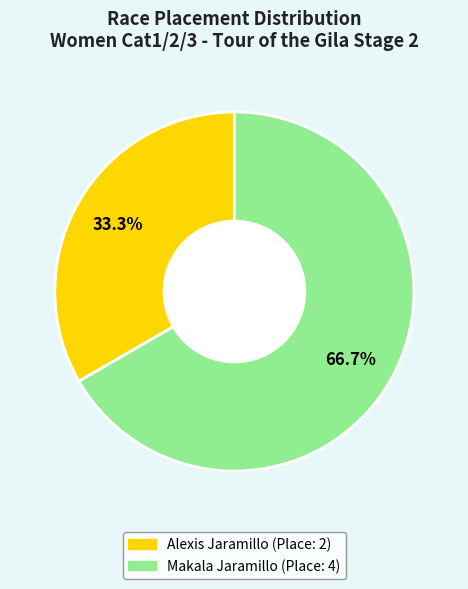

What is the largest slice in the pie chart?

Makala Jaramillo